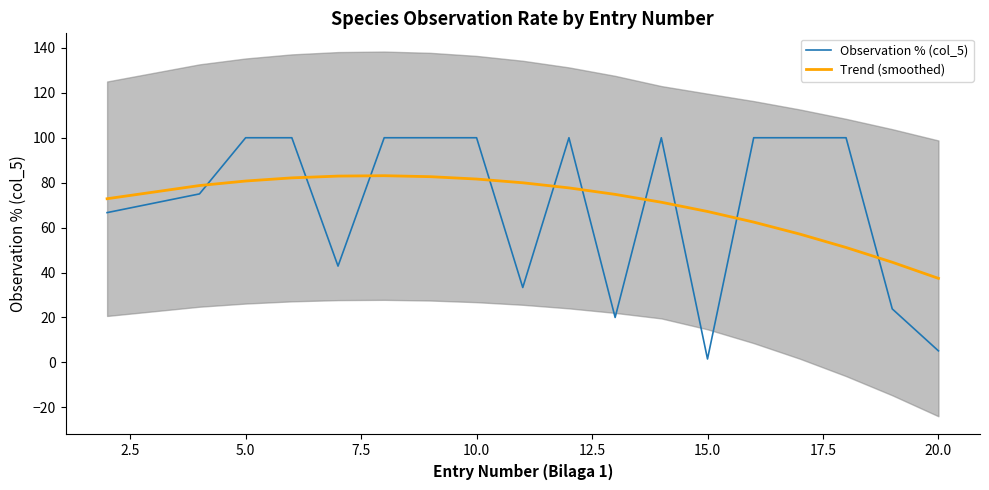

Read the Observation % (col_5) value at 15.0.

1.5